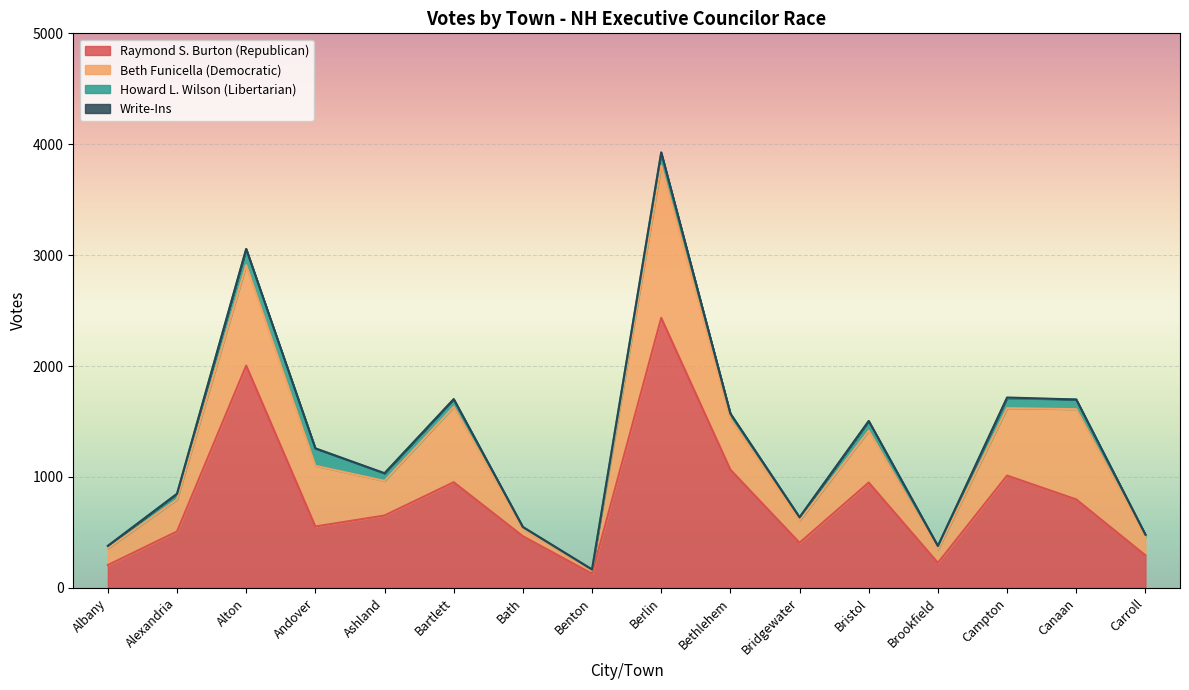

Count the number of categories in the chart.

16